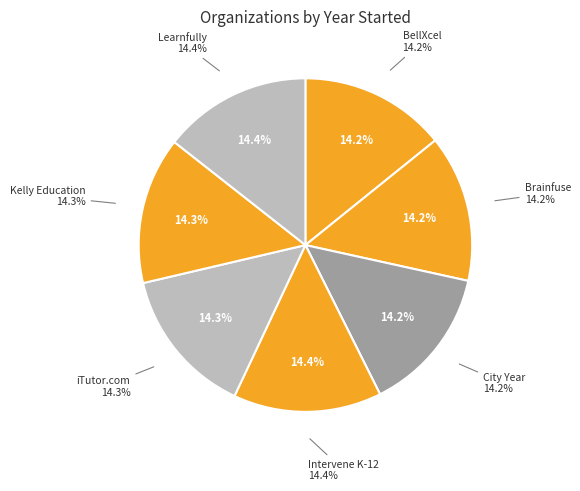

What percentage is the Kelly Education slice, to the nearest percent?

14%